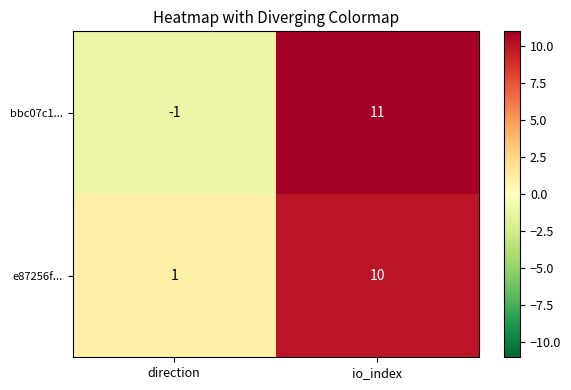

Reading left to right, what are all the values shown in this chart?

bbc07c1...: direction=-1	io_index=11
e87256f...: direction=1	io_index=10